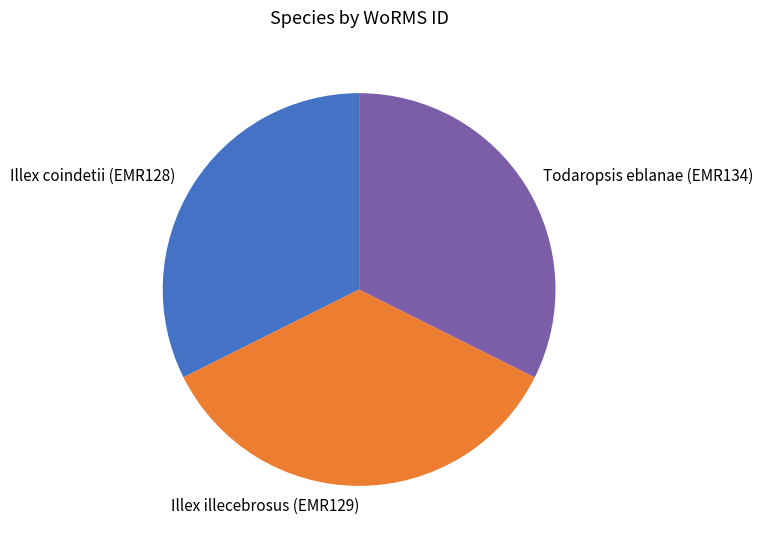

Is the sum of Todaropsis eblanae (EMR134) and Illex coindetii (EMR128) greater than half?

Yes